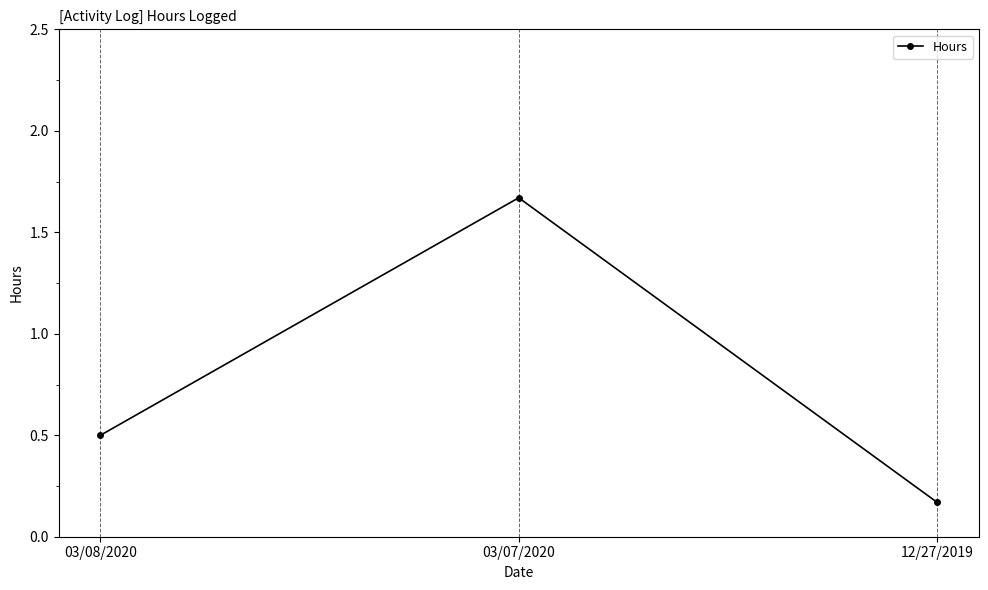

Rank the categories by value from highest to lowest.

03/07/2020, 03/08/2020, 12/27/2019